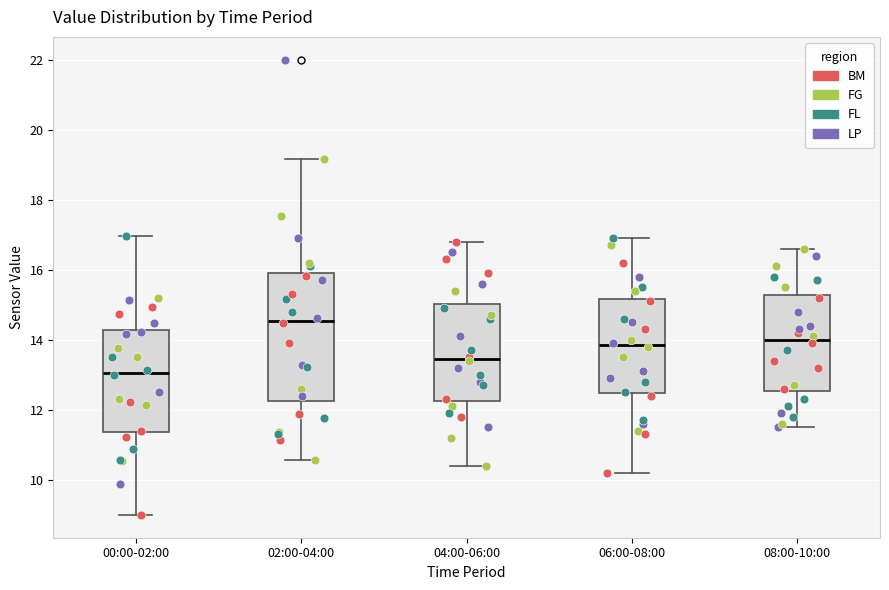

Reading left to right, transcribe this box plot: for each box, give where its median line is, the range the box spans, and where its two whiskers end, as read against the y-axis. The values are not printed on the chart, so give them approximately, as read against the axis.

00:00-02:00: median 13.0, box 11.4 to 14.2, whiskers 9.0 to 17.0
02:00-04:00: median 14.6, box 12.2 to 15.8, whiskers 10.6 to 19.2
04:00-06:00: median 13.4, box 12.2 to 15.0, whiskers 10.4 to 16.8
06:00-08:00: median 13.8, box 12.4 to 15.2, whiskers 10.2 to 17.0
08:00-10:00: median 14.0, box 12.6 to 15.2, whiskers 11.6 to 16.6